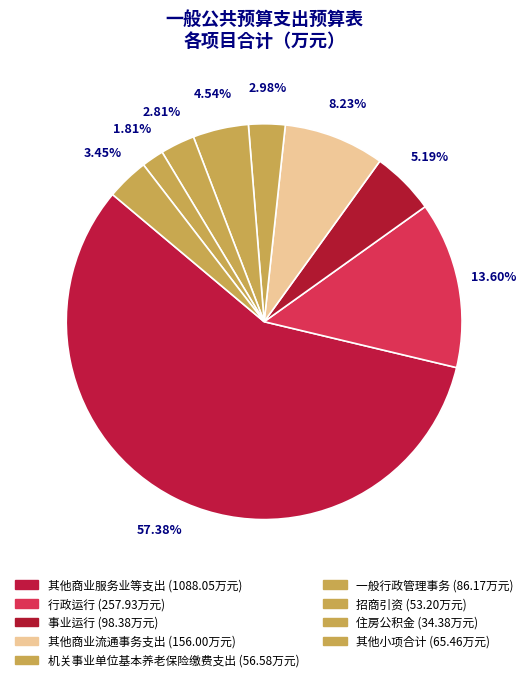

Count the number of slices in the pie.

9